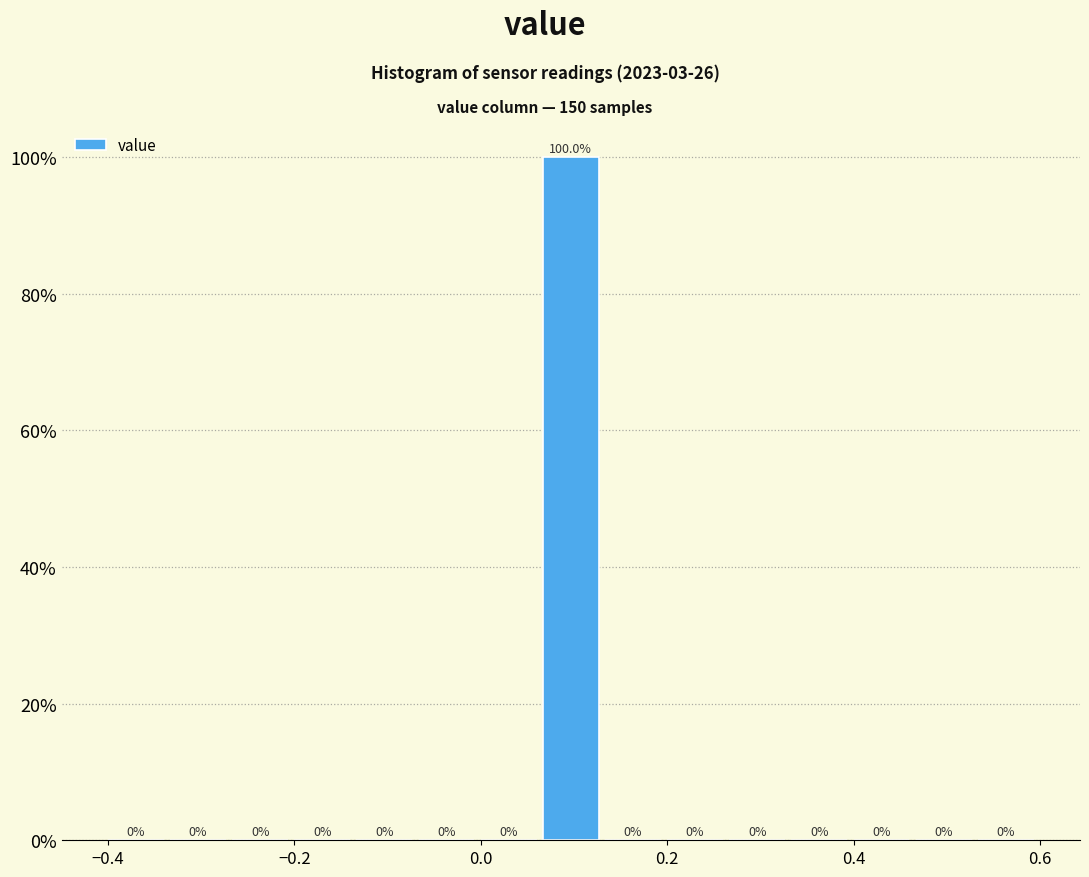

Around what value on the x-axis is the tallest bar? Give the approximate position of its centre, as read against the axis.

0.10